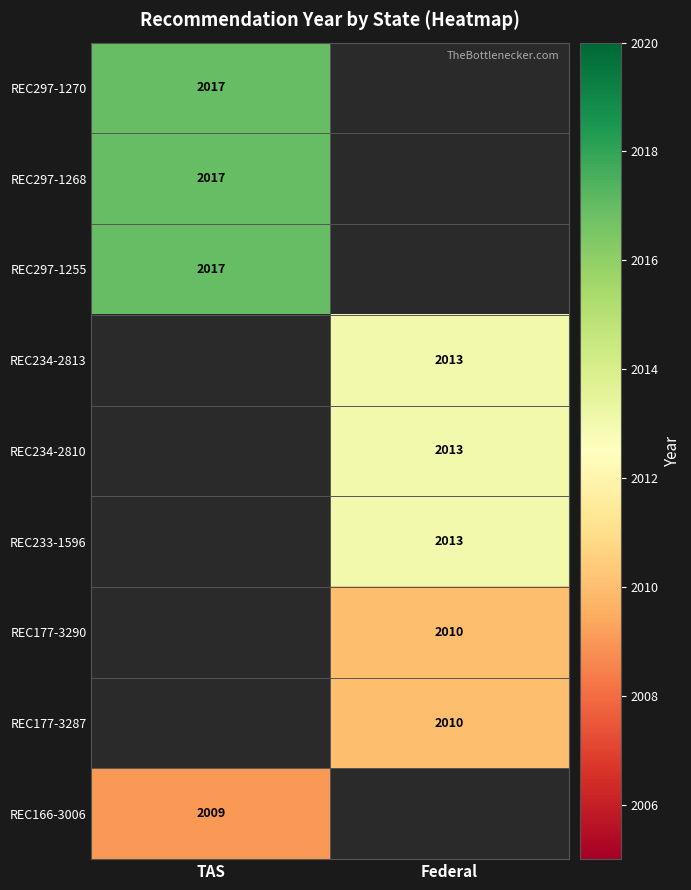

The value of REC297-1270 at TAS is 2017. True or false?

True